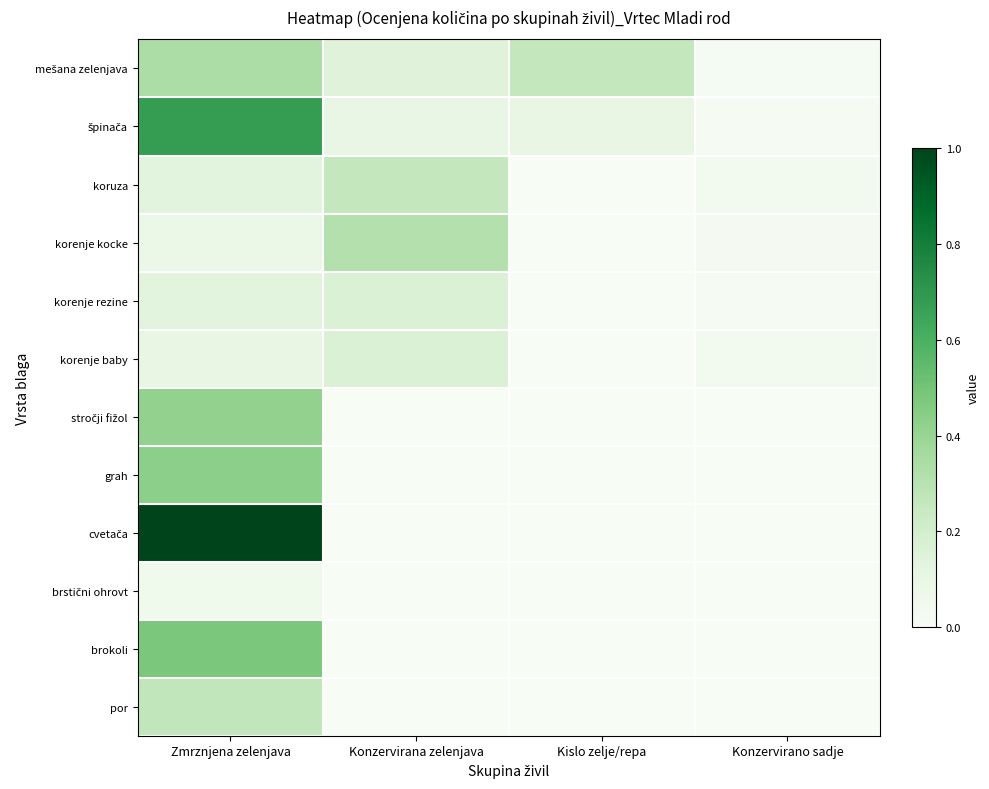

At how many categories does at least one series exceed 0?

4